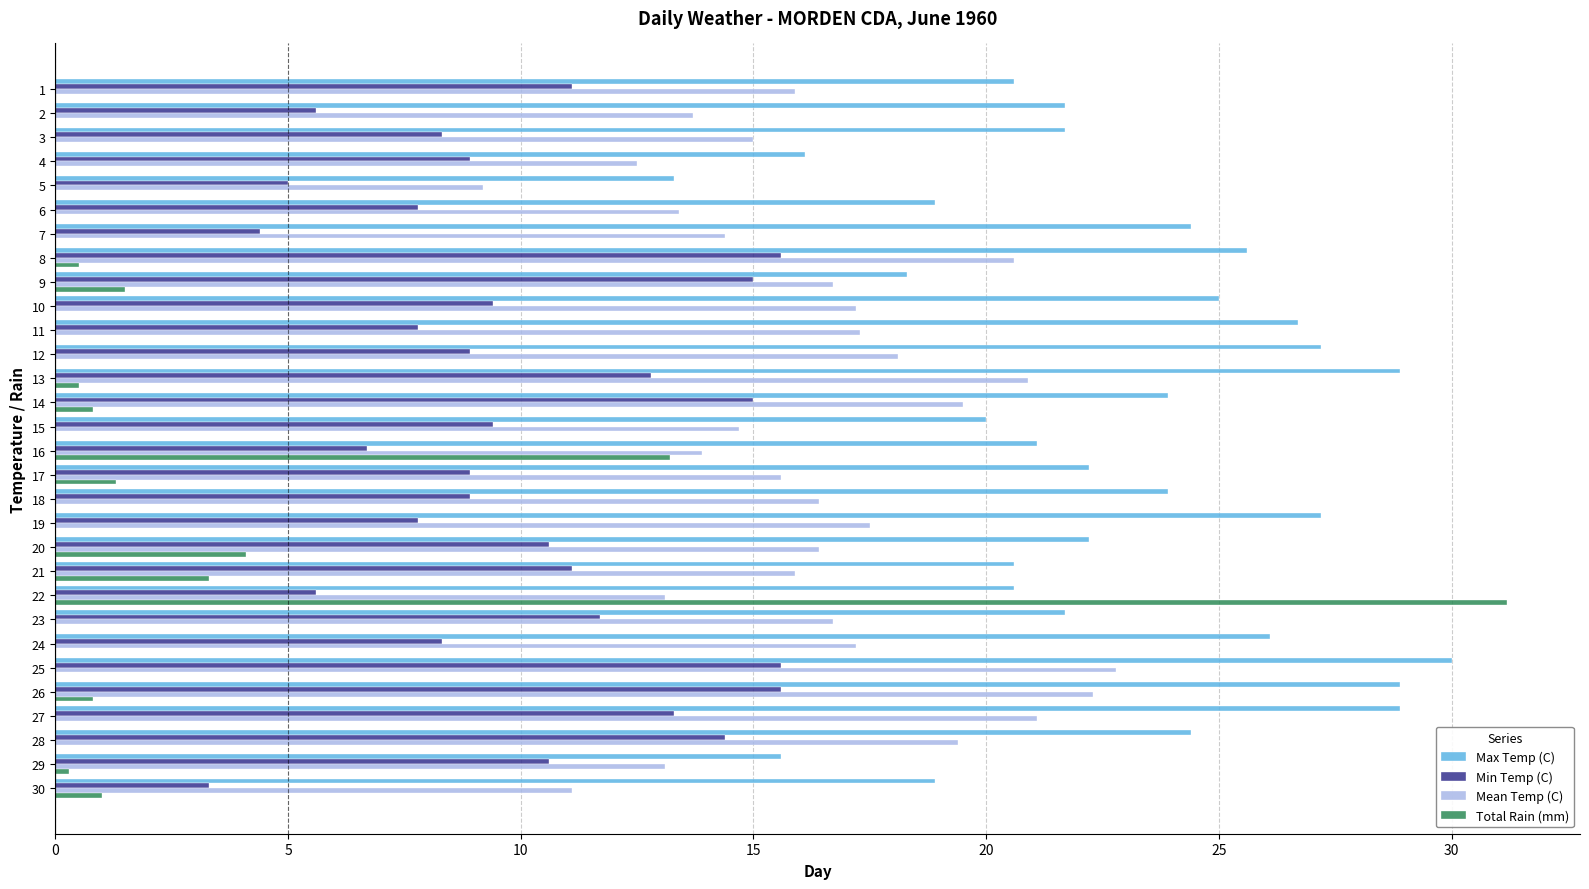

What is the sum of all Max Temp (C) values?

684.6